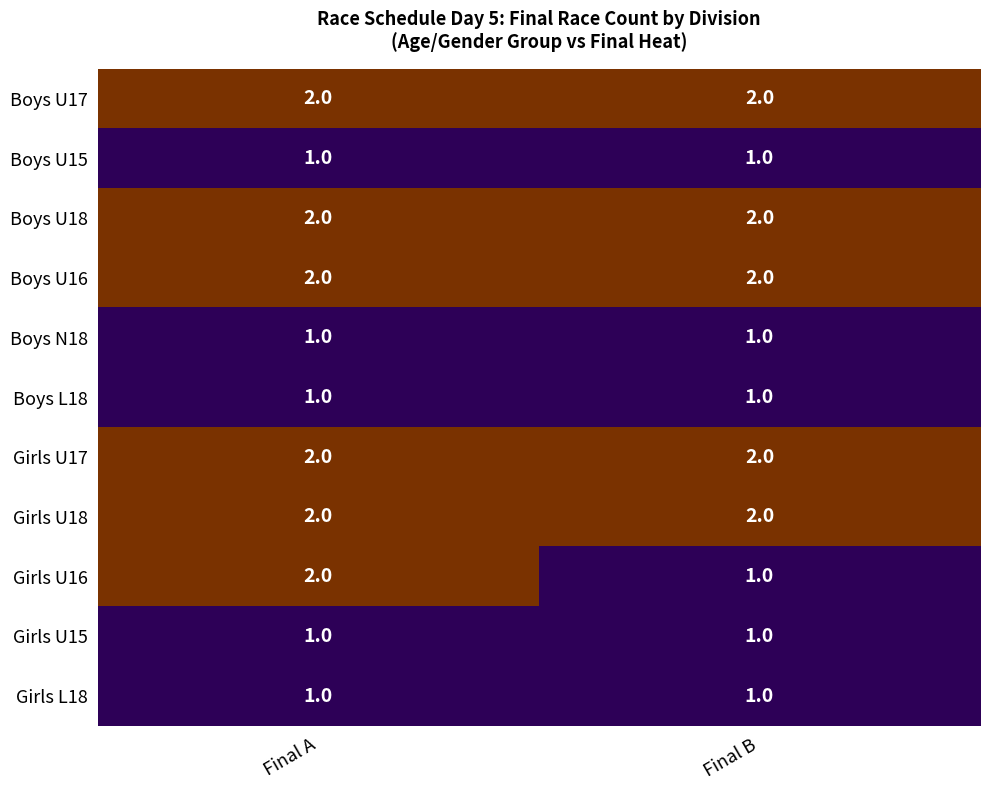

List the labels in order of Girls U16 value, largest first.

Final A, Final B